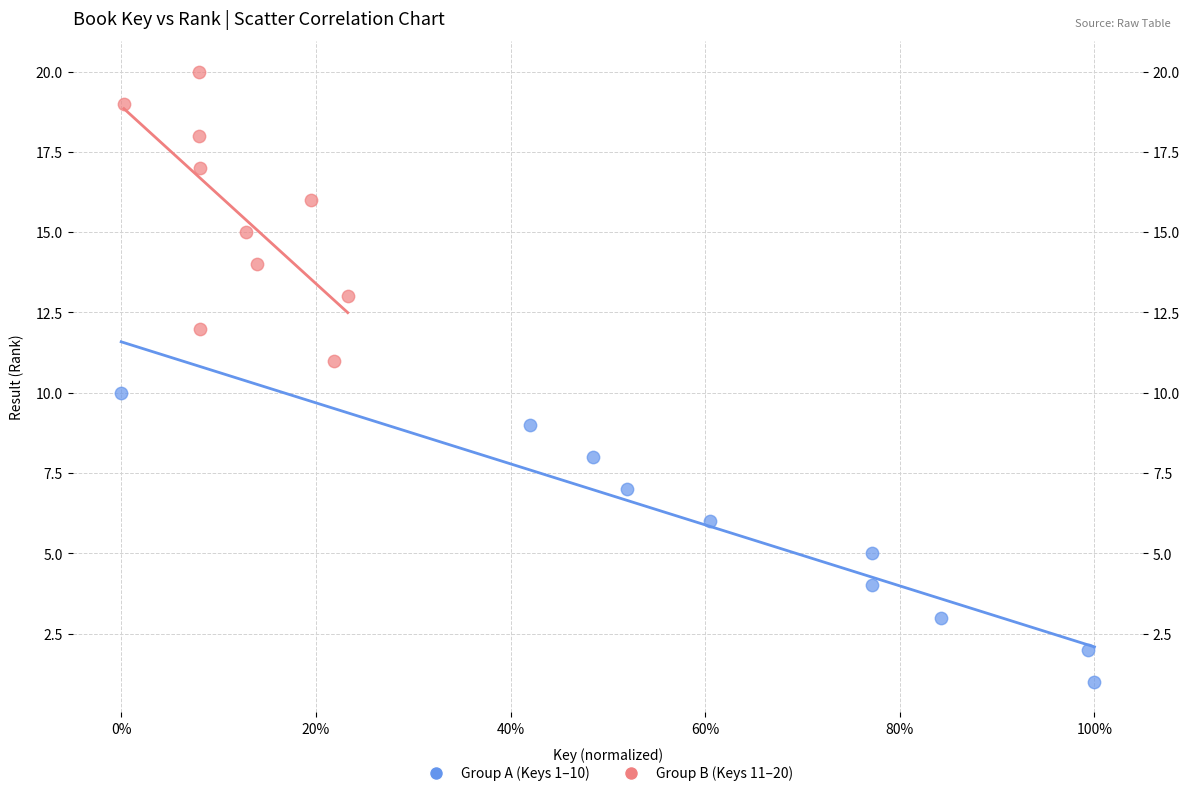

Which series reaches the minimum Y coordinate?

Group A (Keys 1–10)